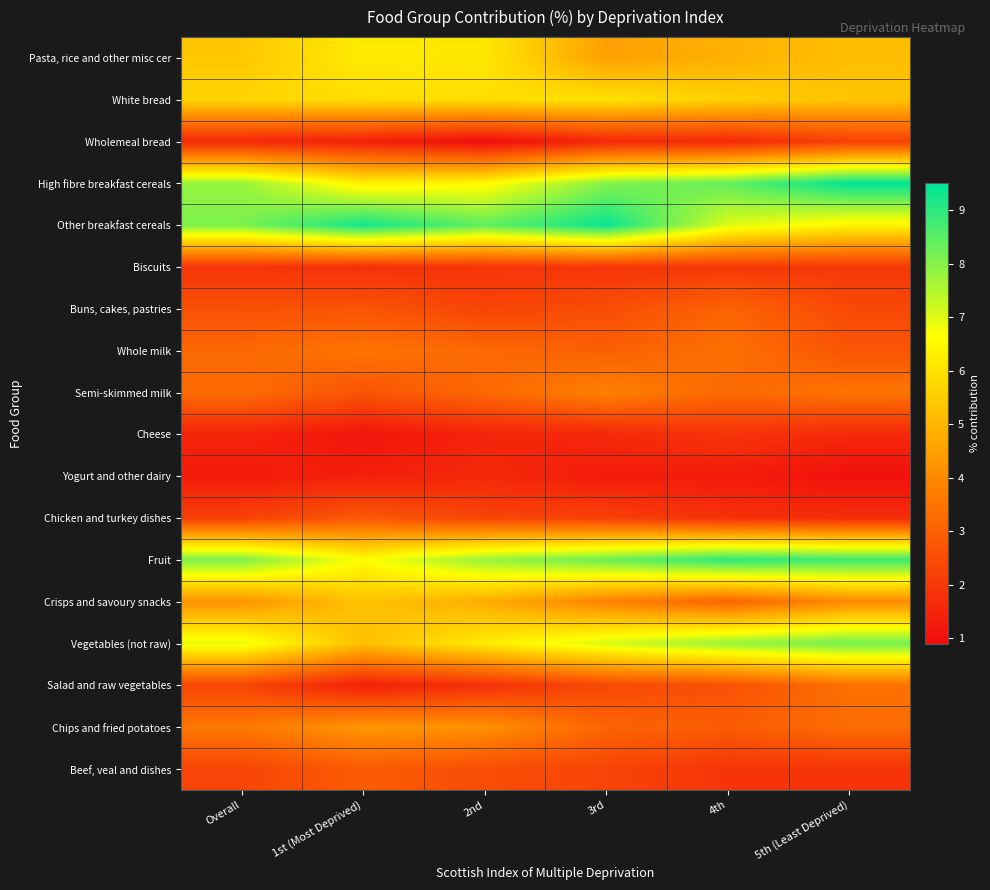

At which category is the sum across all series the highest?

5th (Least Deprived)